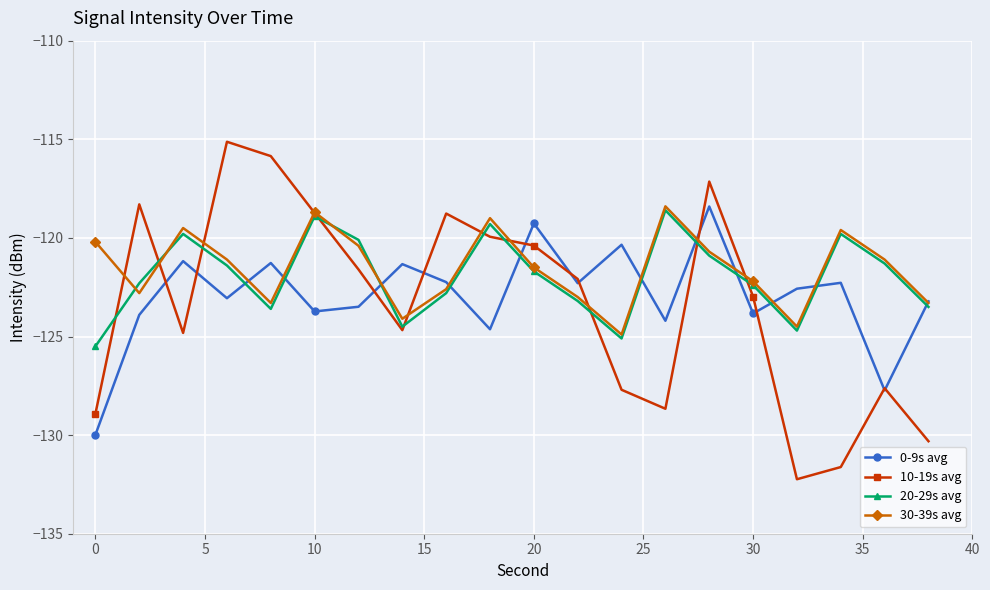

Which series has the largest range (max minus min)?

10-19s avg